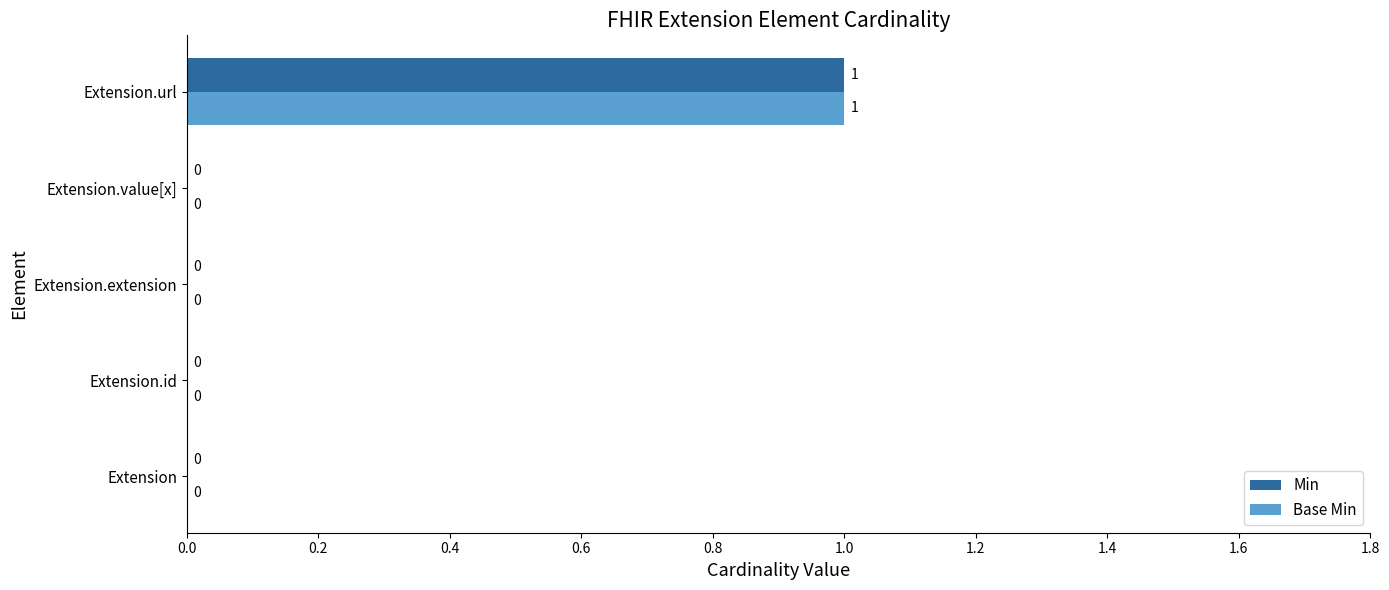

At which category is the sum across all series the highest?

Extension.url